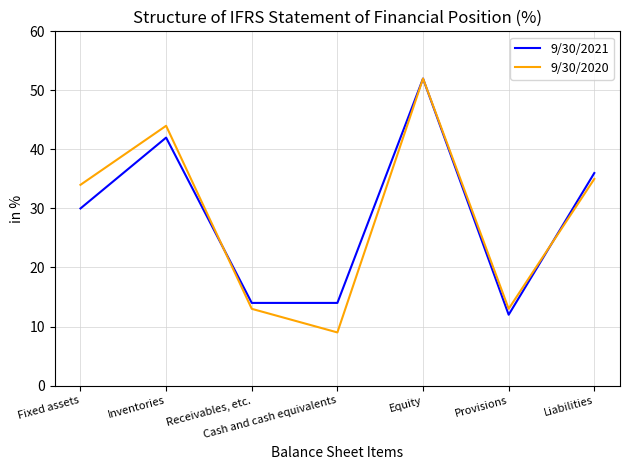

True or false: 9/30/2020 and 9/30/2021 cross at least once.

True